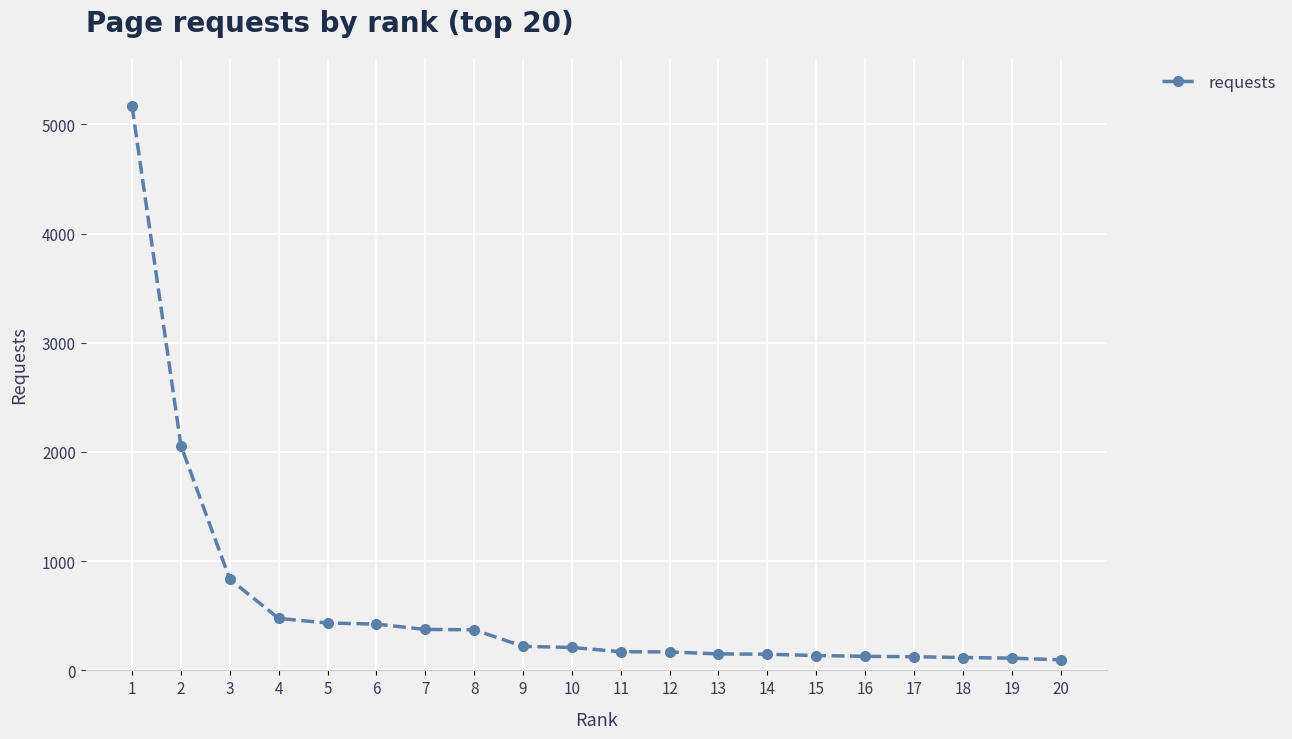

What is the value of the 3rd point from the left?

835